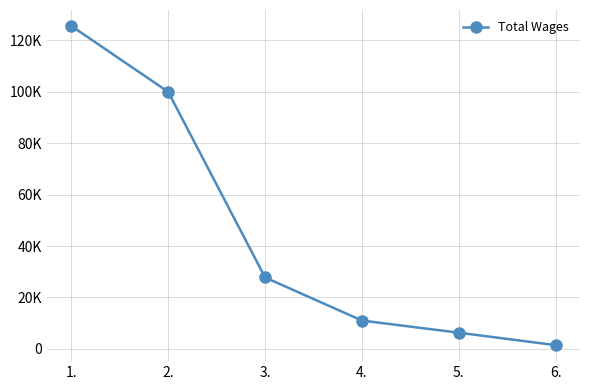

Is this an area chart (filled region under the line)?

No